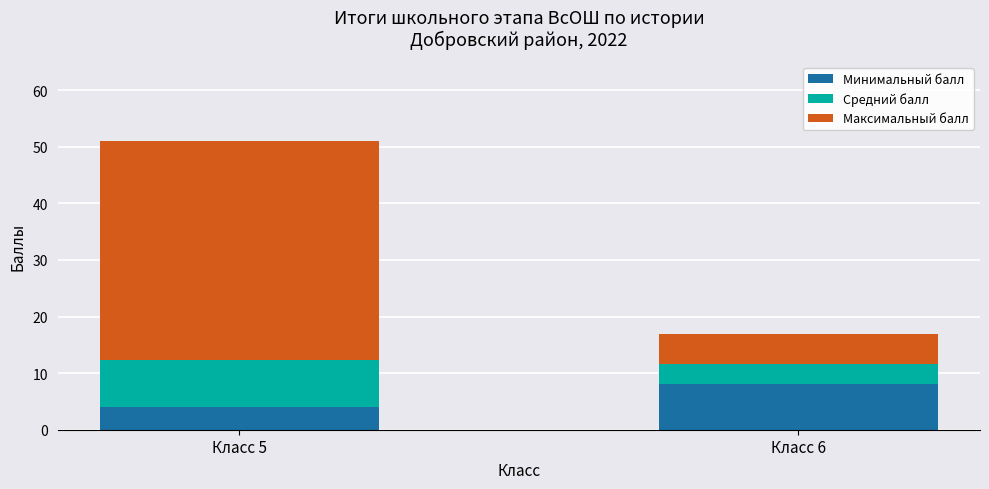

At which category is the sum across all series the highest?

Класс 5